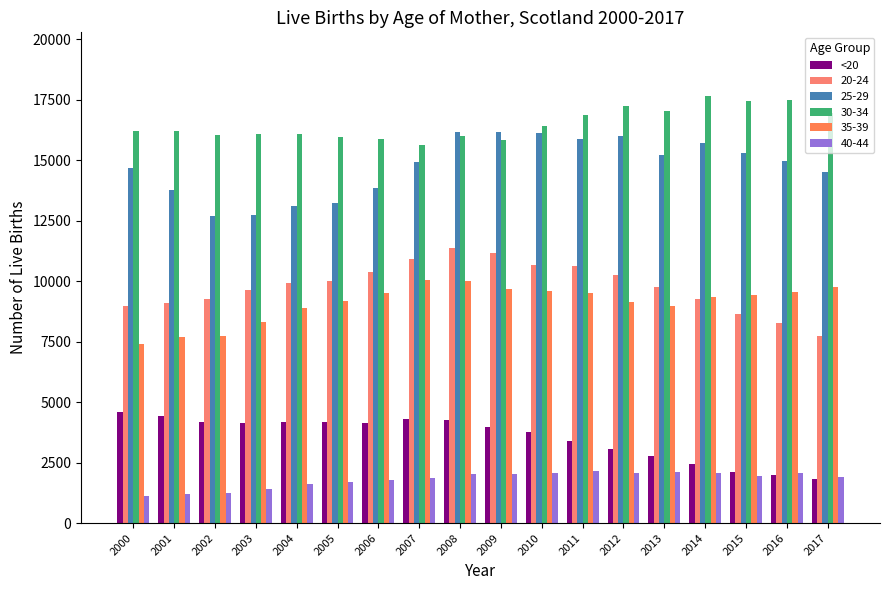

Count the number of data series in this chart.

6